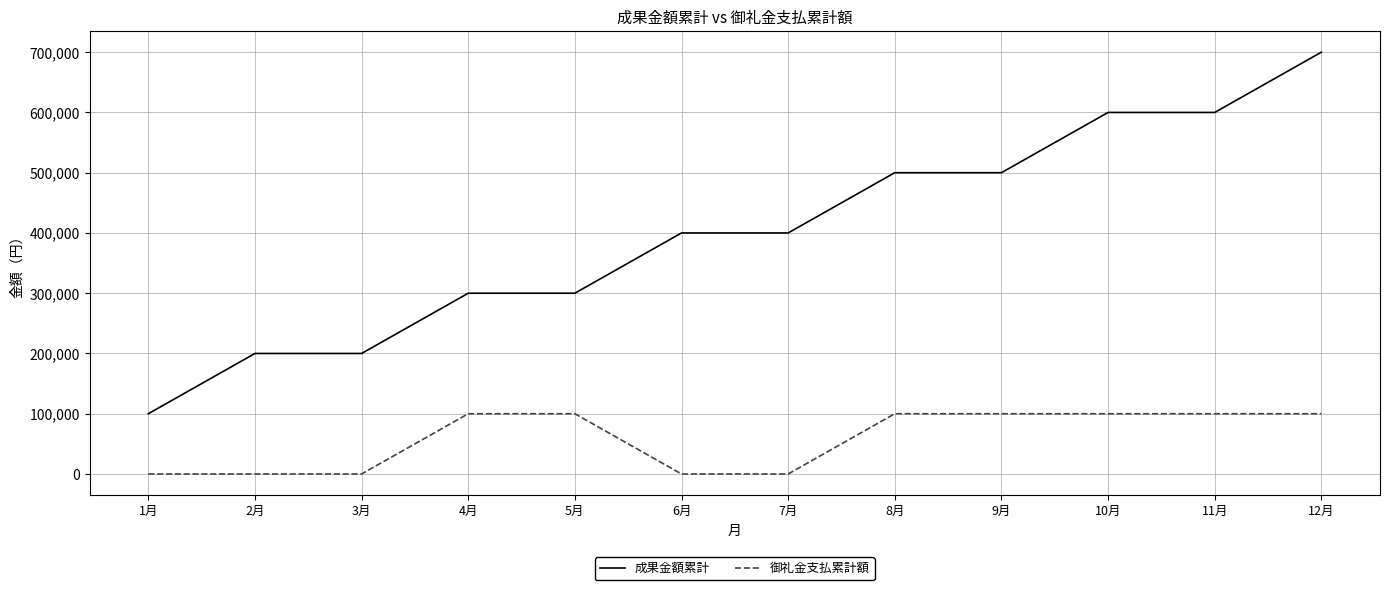

What is the difference between the highest and lowest values at 8月?

400000